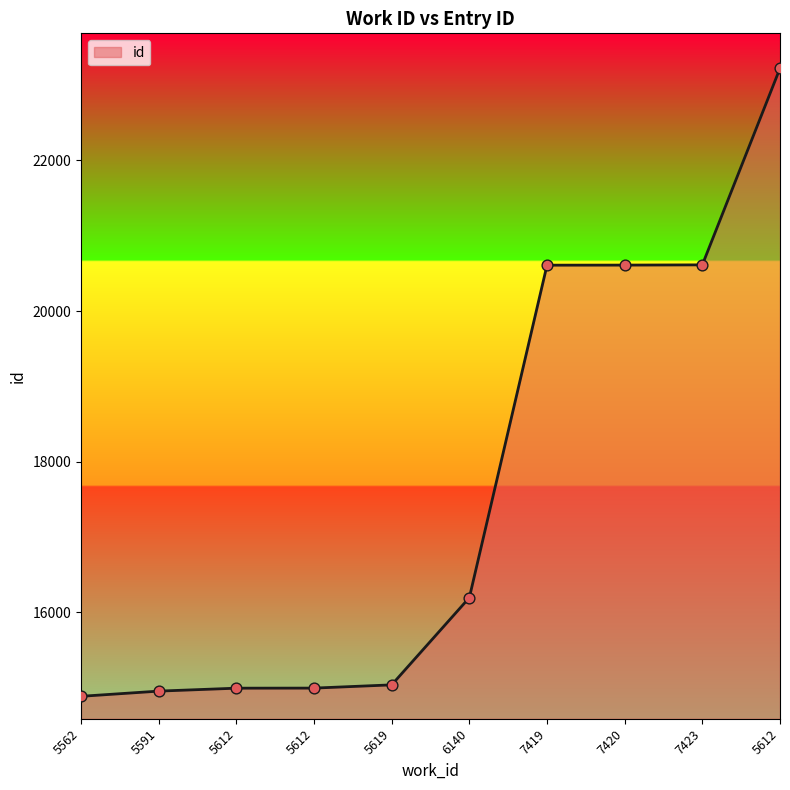

Approximately how many times larger is the value at 5612 compared to 7419?

0.7